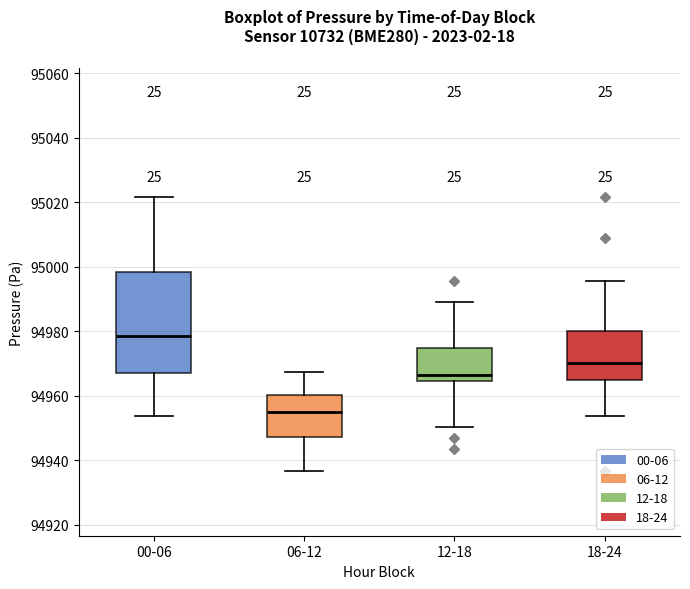

Which box has the highest median line?

00-06